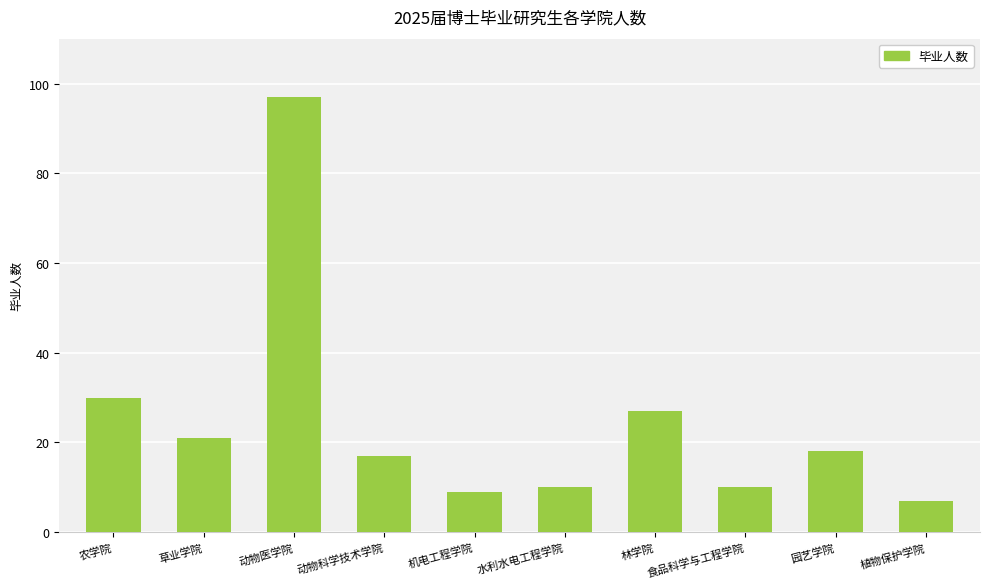

What is the difference between the values at 食品科学与工程学院 and 农学院?

20